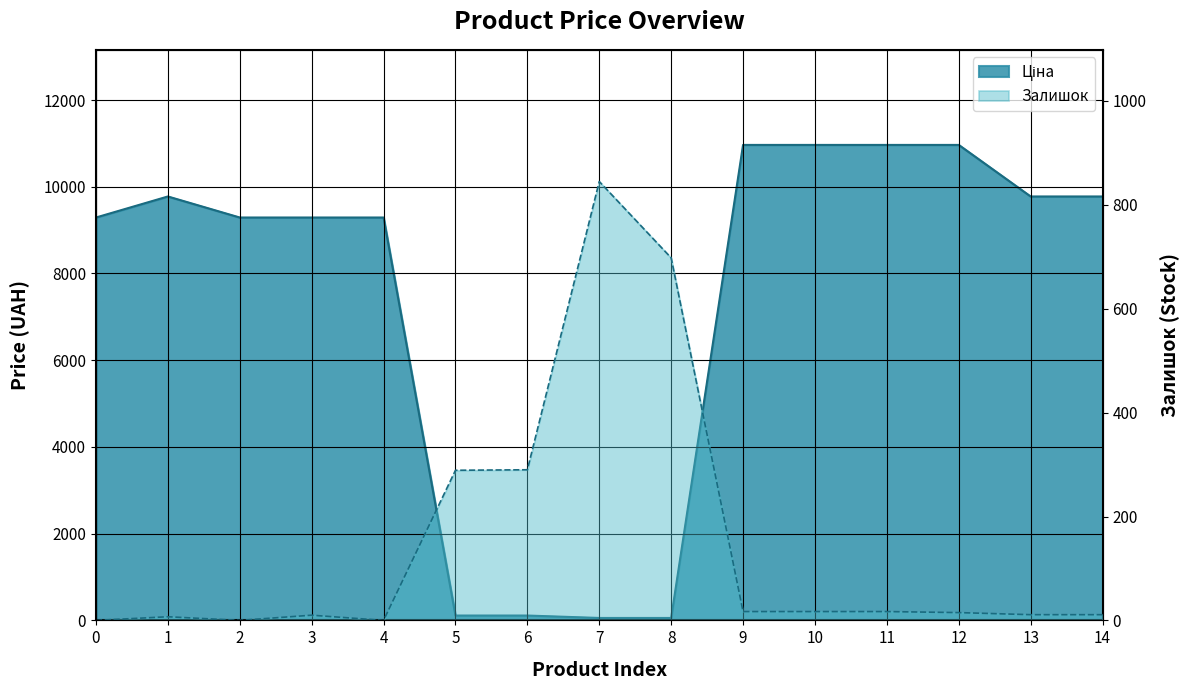

What is the sum of all Ціна values?

110681.4